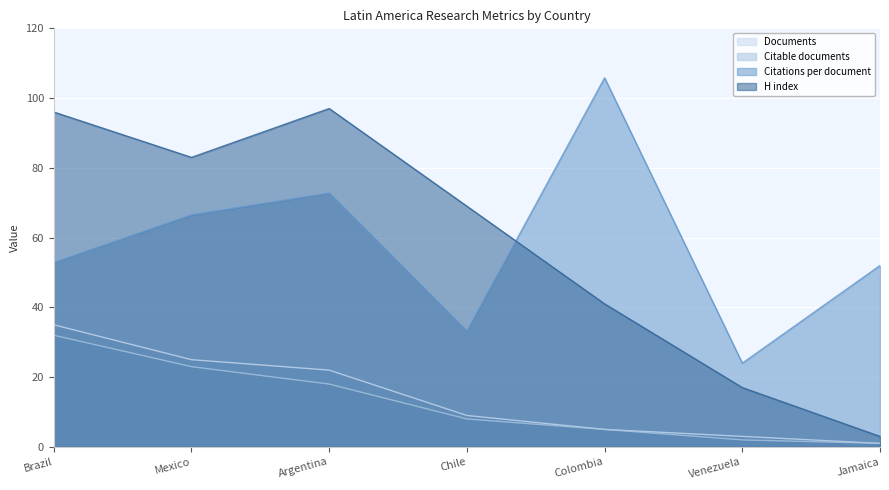

How many data points does each series have?

7